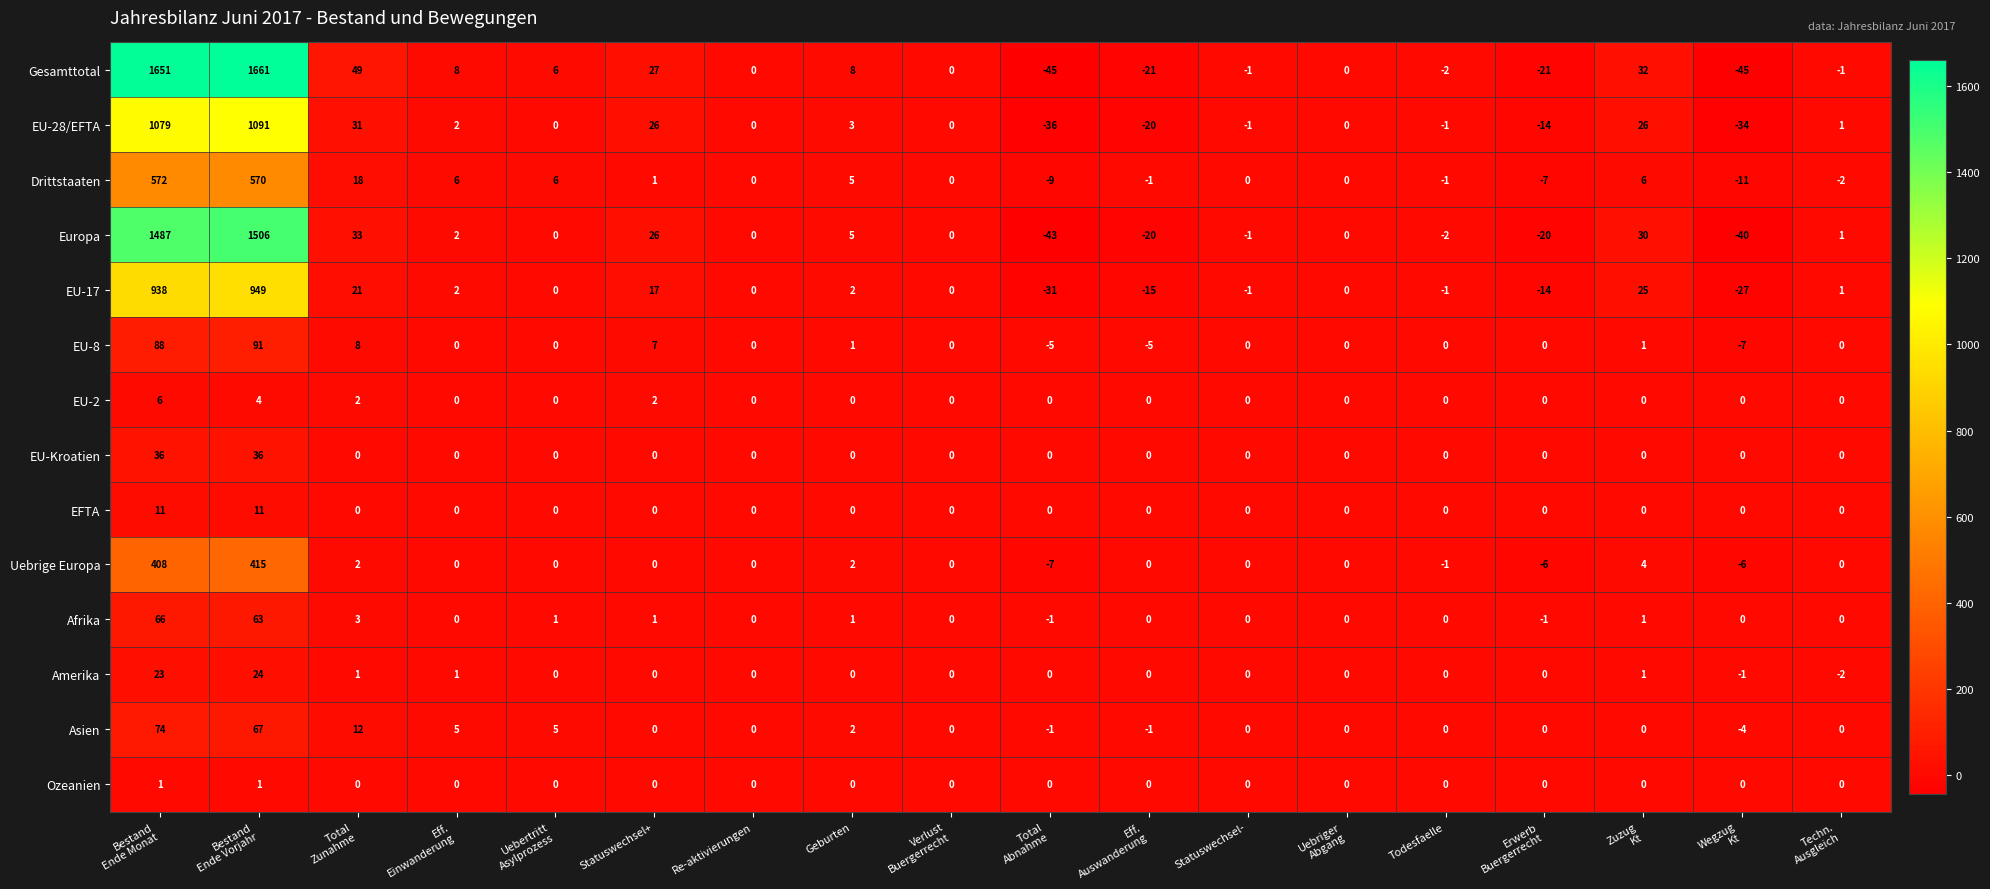

Which series has the largest total across all categories?

Gesamttotal